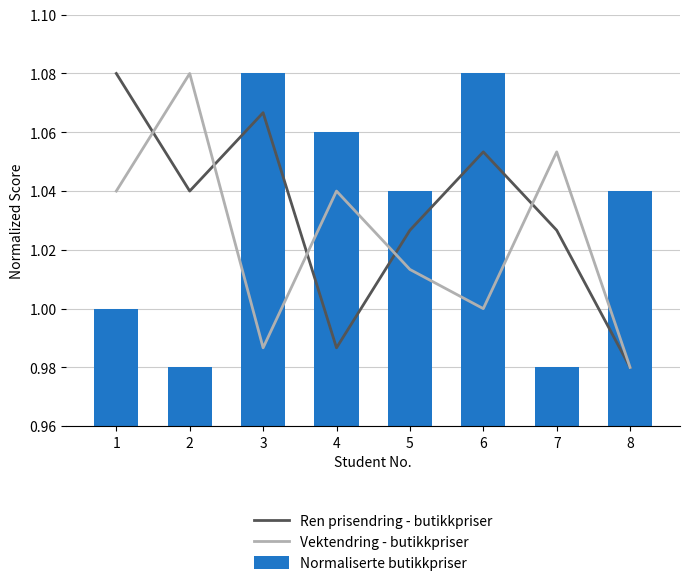

Reading left to right, what are all the values shown in this chart?

Ren prisendring - butikkpriser: 1=1.1	2=1.0	3=1.1	4=1.0	5=1.0	6=1.1	7=1.0	8=1.0
Vektendring - butikkpriser: 1=1.0	2=1.1	3=1.0	4=1.0	5=1.0	6=1.0	7=1.1	8=1.0
Normaliserte butikkpriser: 1=1.0	2=1.0	3=1.1	4=1.1	5=1.0	6=1.1	7=1.0	8=1.0